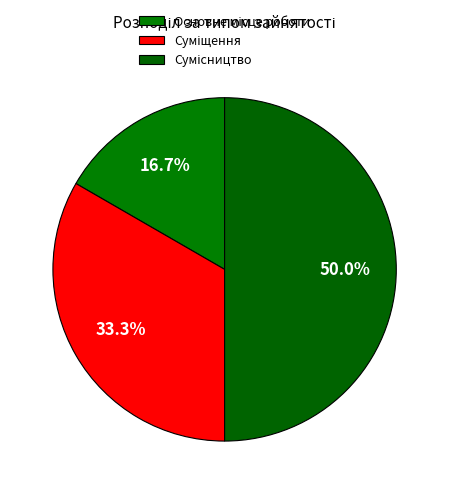

Is there a majority slice in this chart?

No